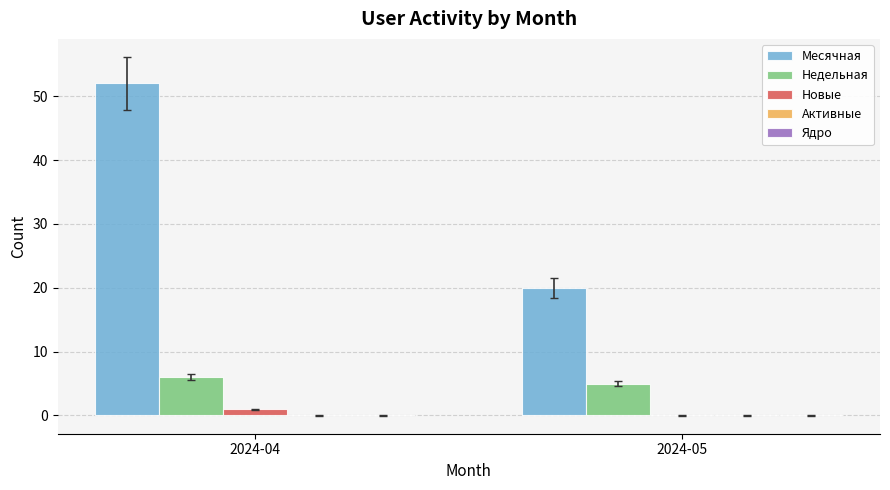

How many distinct data groups are displayed?

3